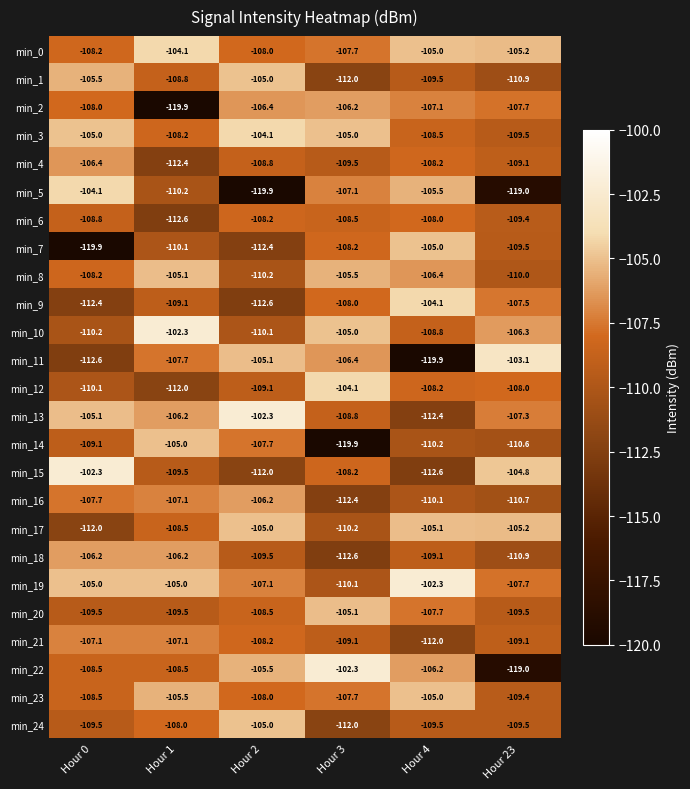

True or false: min_7 has a value of -110.1 at Hour 1.

True